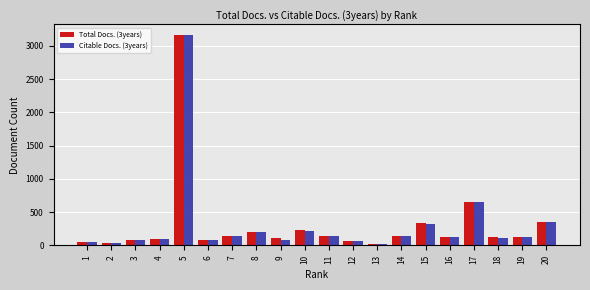

The value of Total Docs. (3years) at 6 is 77. True or false?

True